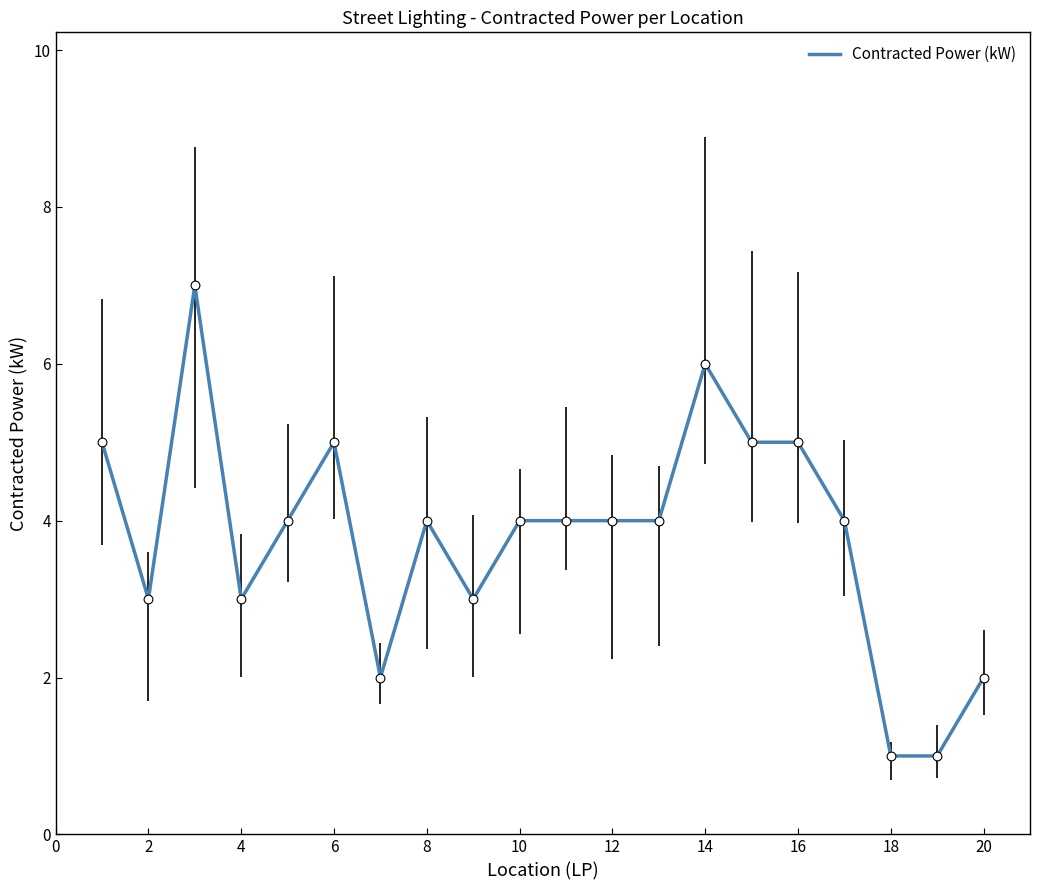

What is the difference between the maximum and minimum values?

6